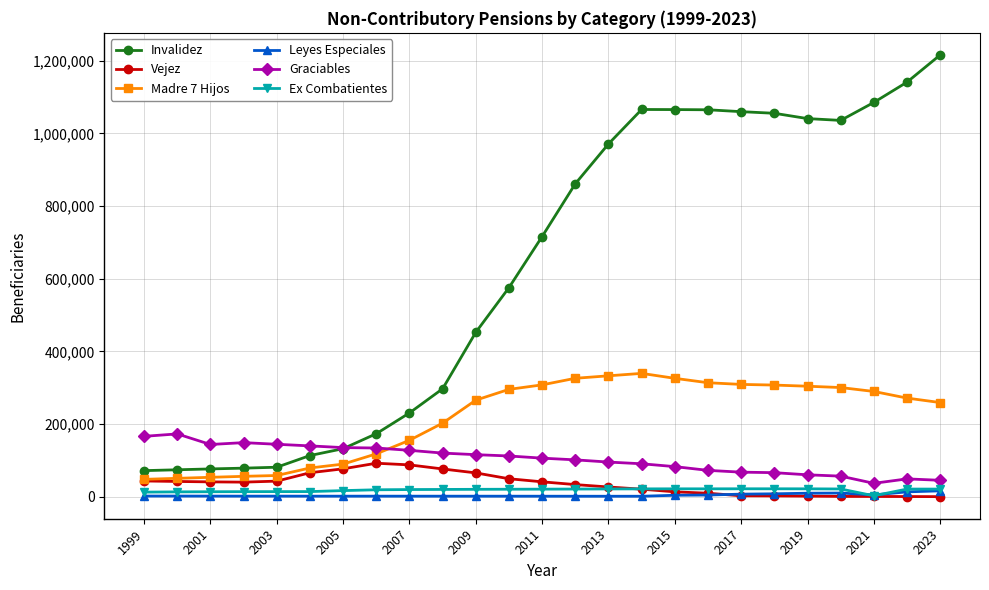

Which series has the largest total across all categories?

Invalidez